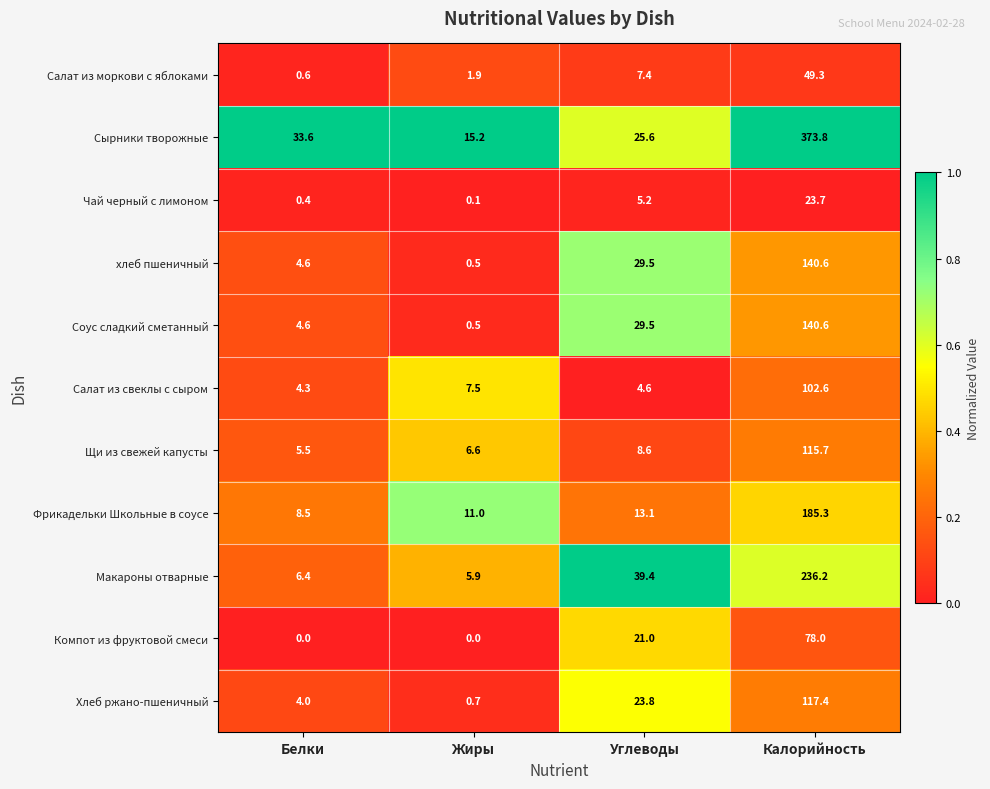

True or false: Фрикадельки Школьные в соусе has a value of 270.0 at Калорийность.

False